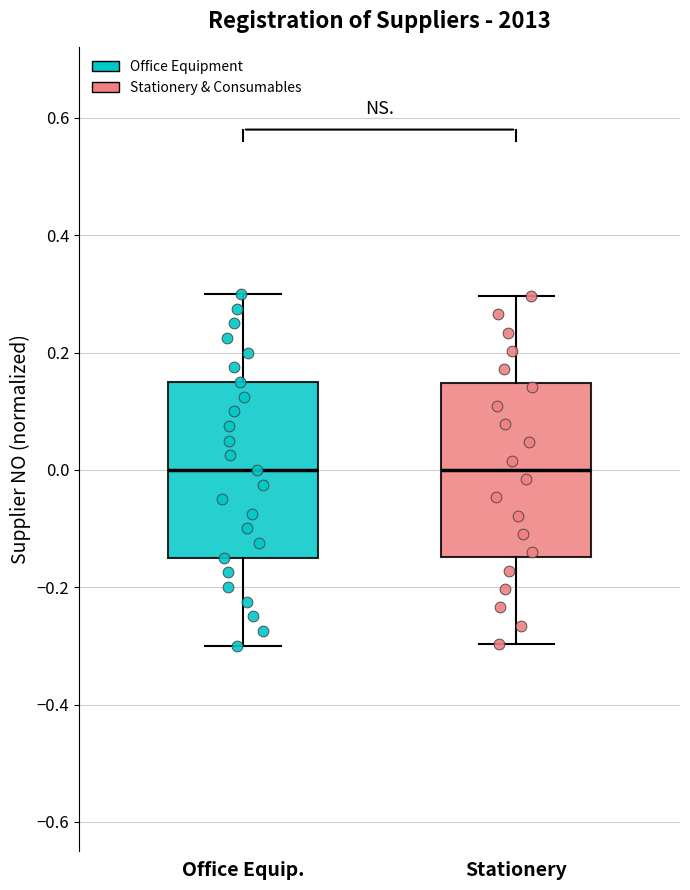

Where is the upper edge of the box for Stationery on the y-axis? The values are not printed on the chart, so give them approximately, as read against the axis.

0.14